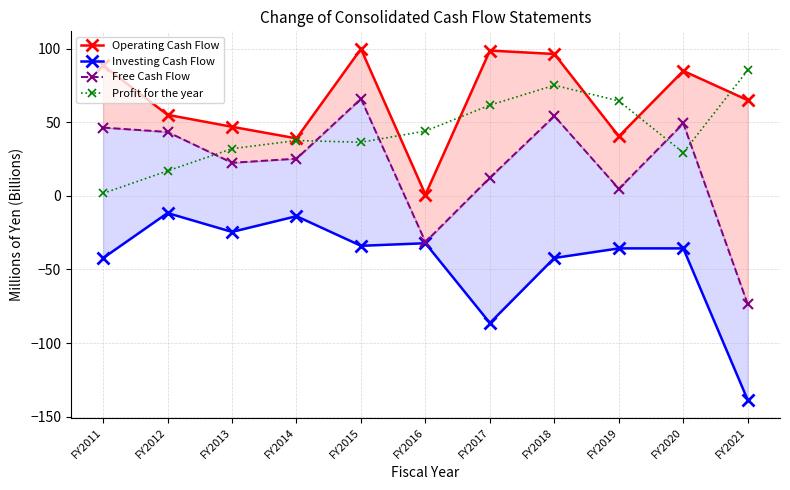

At which label does Profit for the year reach its minimum?

FY2011